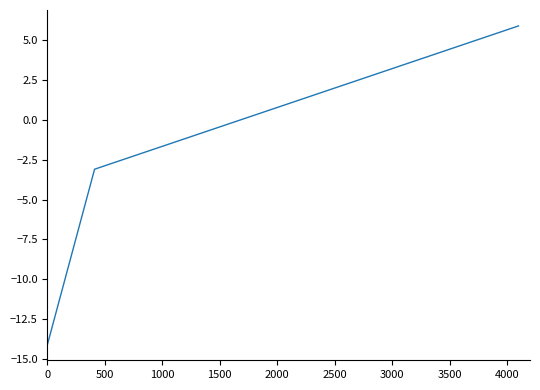

What is the difference between the maximum and minimum values?

20.0